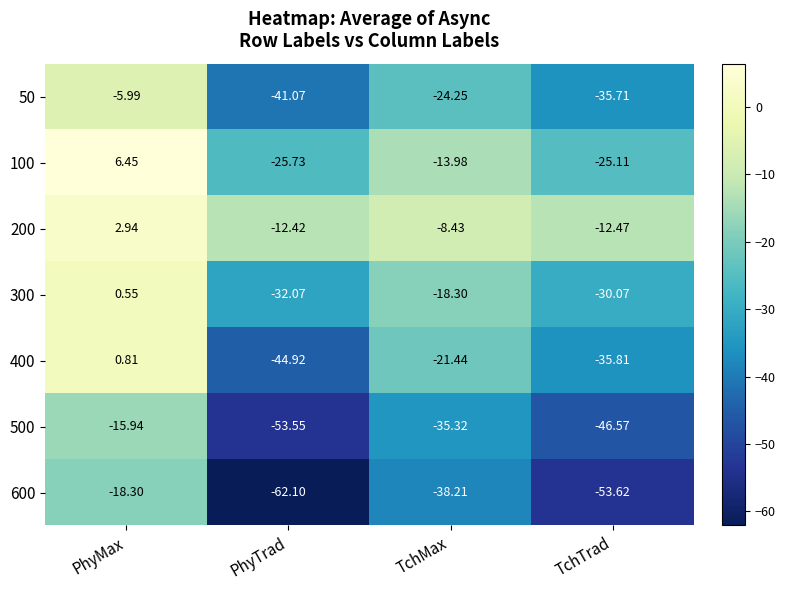

Between PhyMax and PhyTrad, which series saw the biggest shift?

400